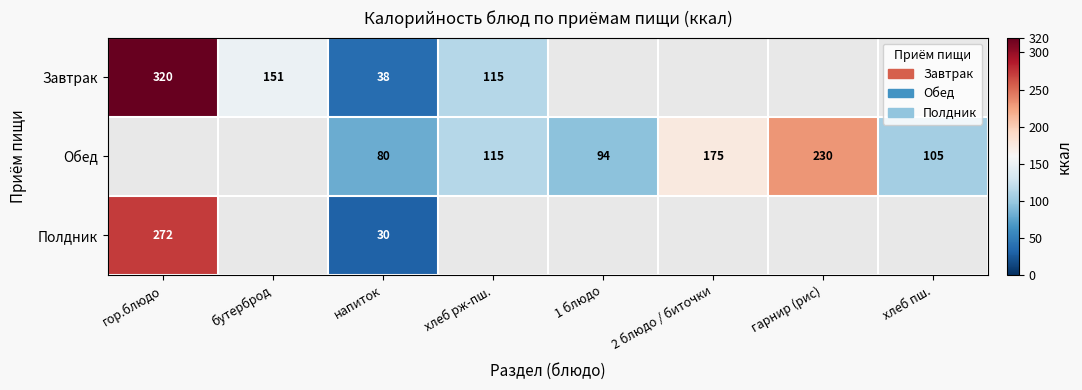

Which has a higher value, 1 блюдо or гор.блюдо?

гор.блюдо